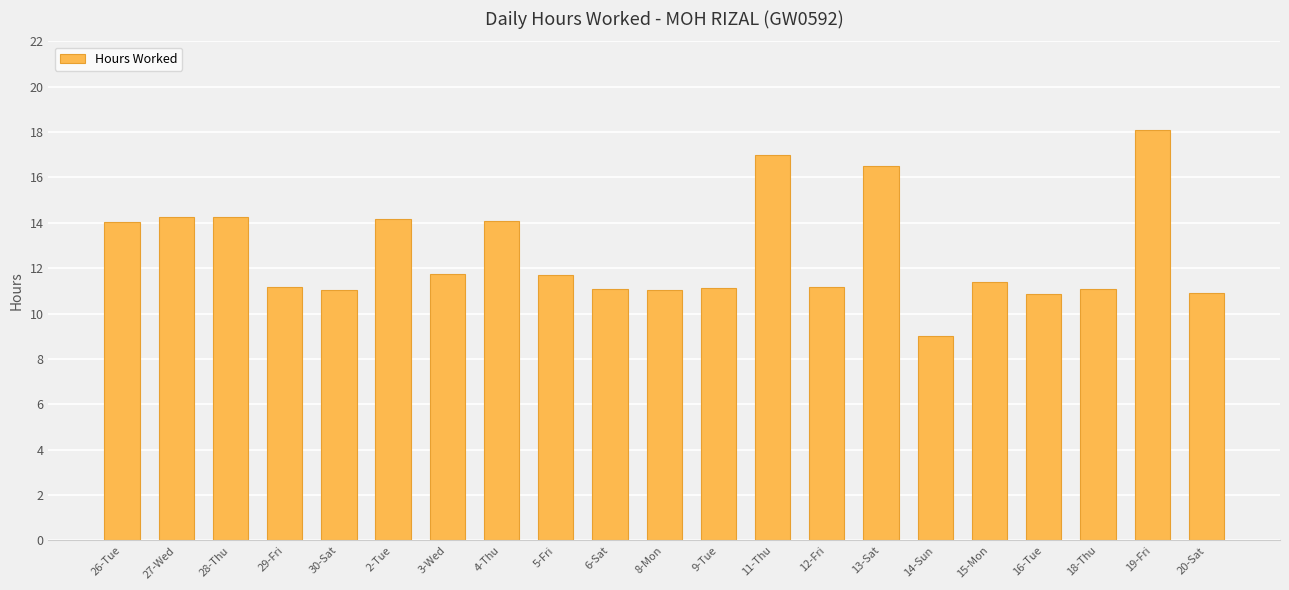

The value at 12-Fri is 11.2. True or false?

True